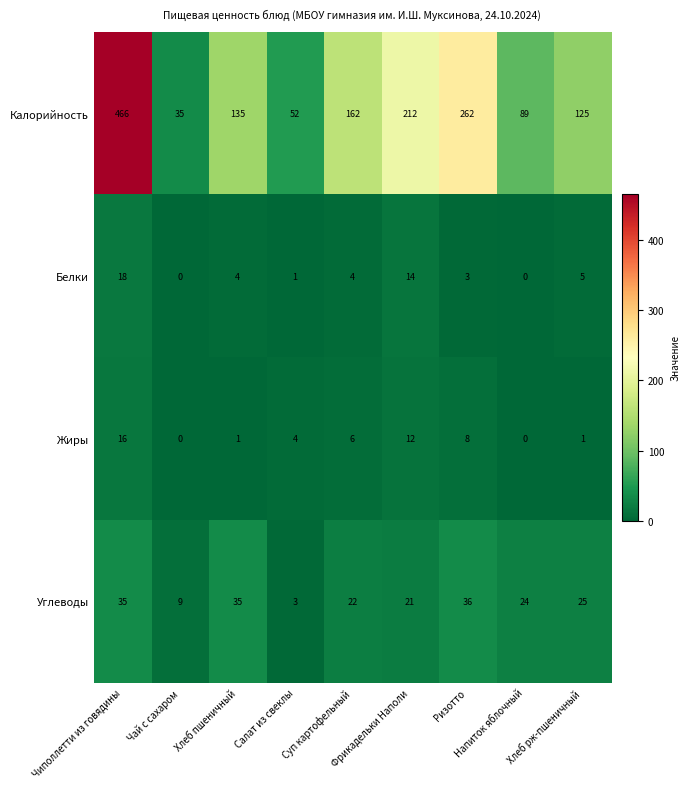

Count the number of data series in this chart.

4